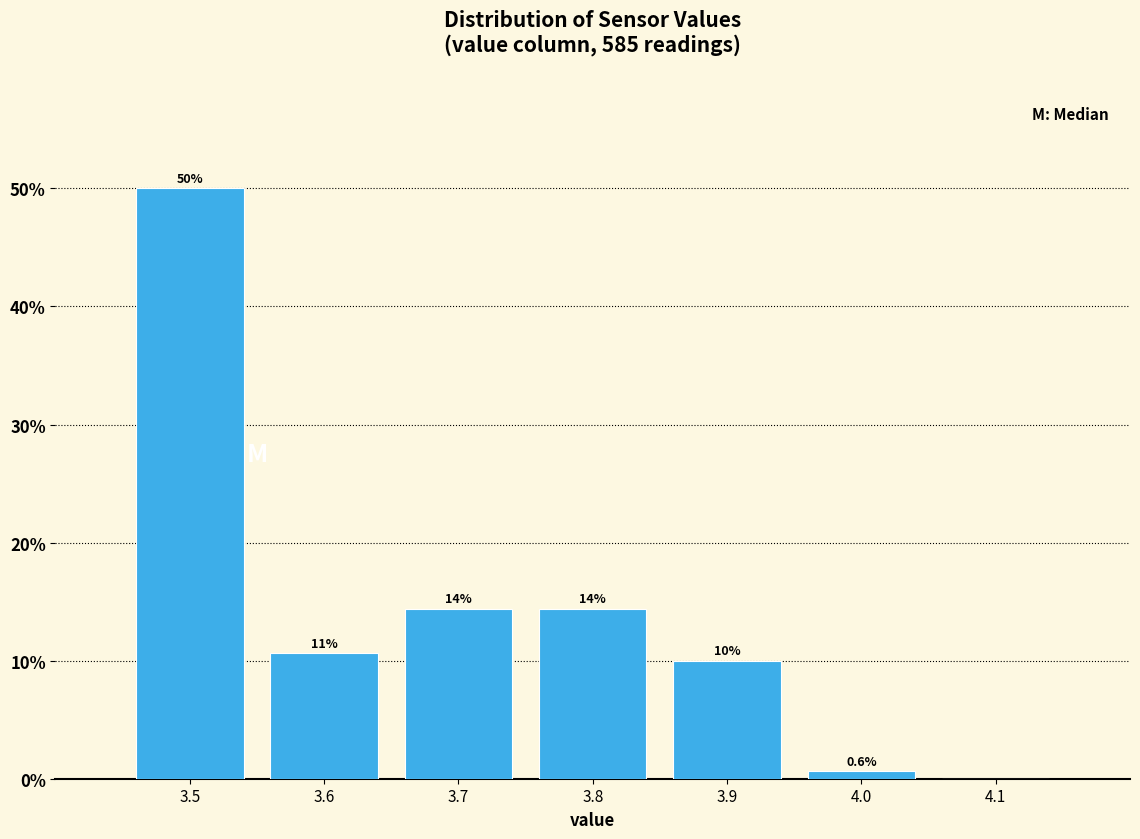

Over which range of the x-axis is the bar tallest?

3.45 to 3.55